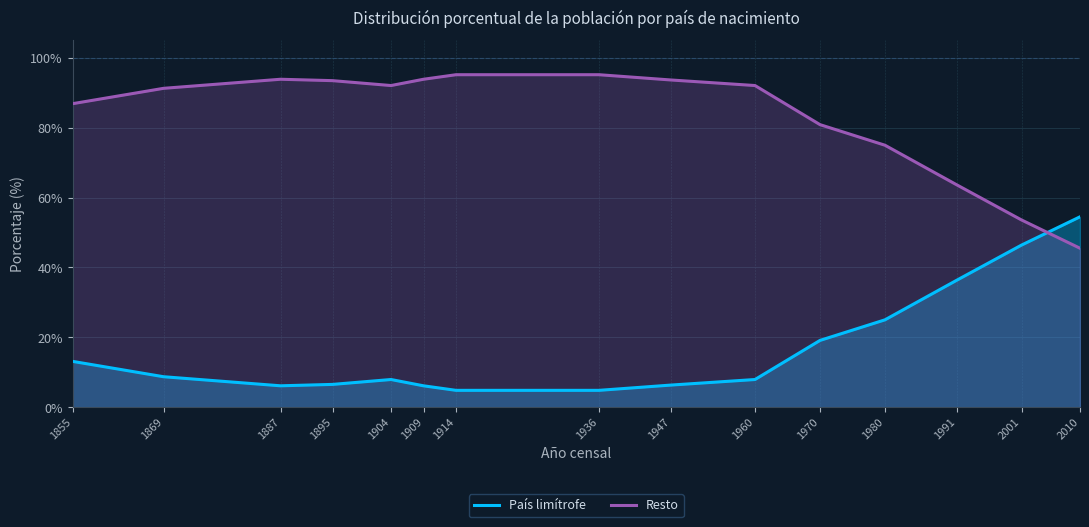

Which series ends up on top after the final intersection of País limítrofe and Resto?

País limítrofe